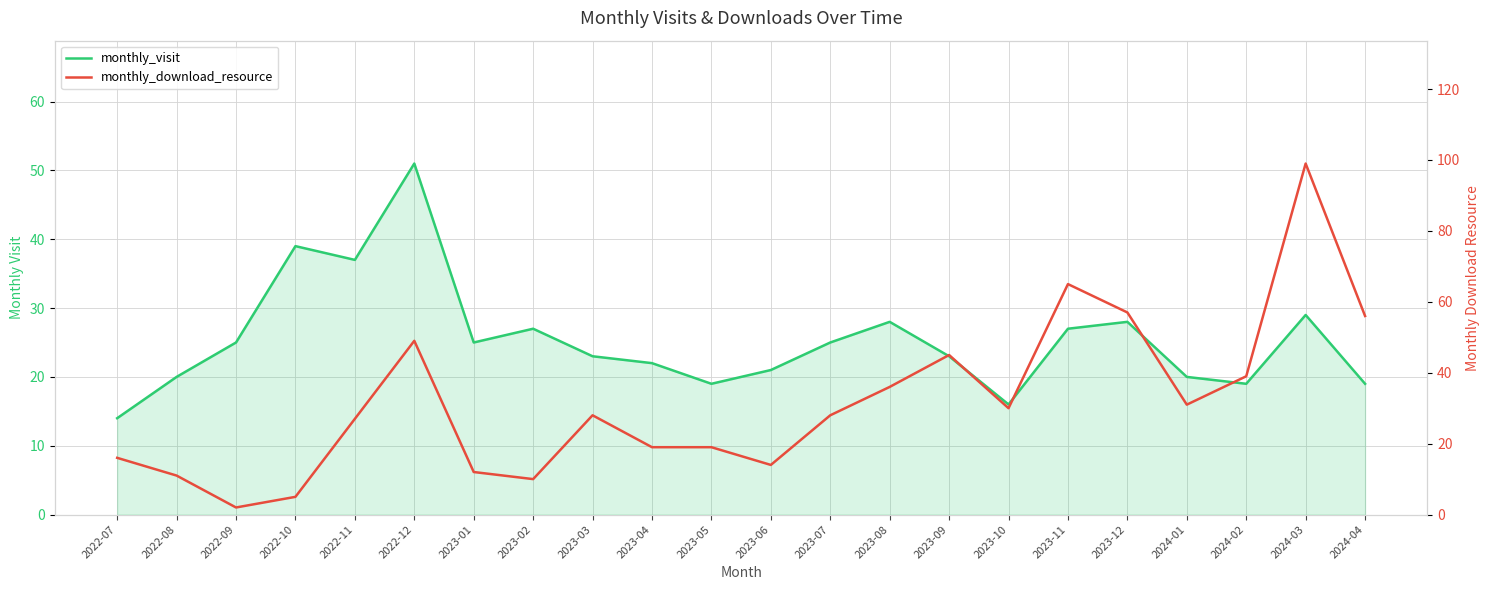

True or false: monthly_download_resource has more than 2 points higher than both neighbors.

True